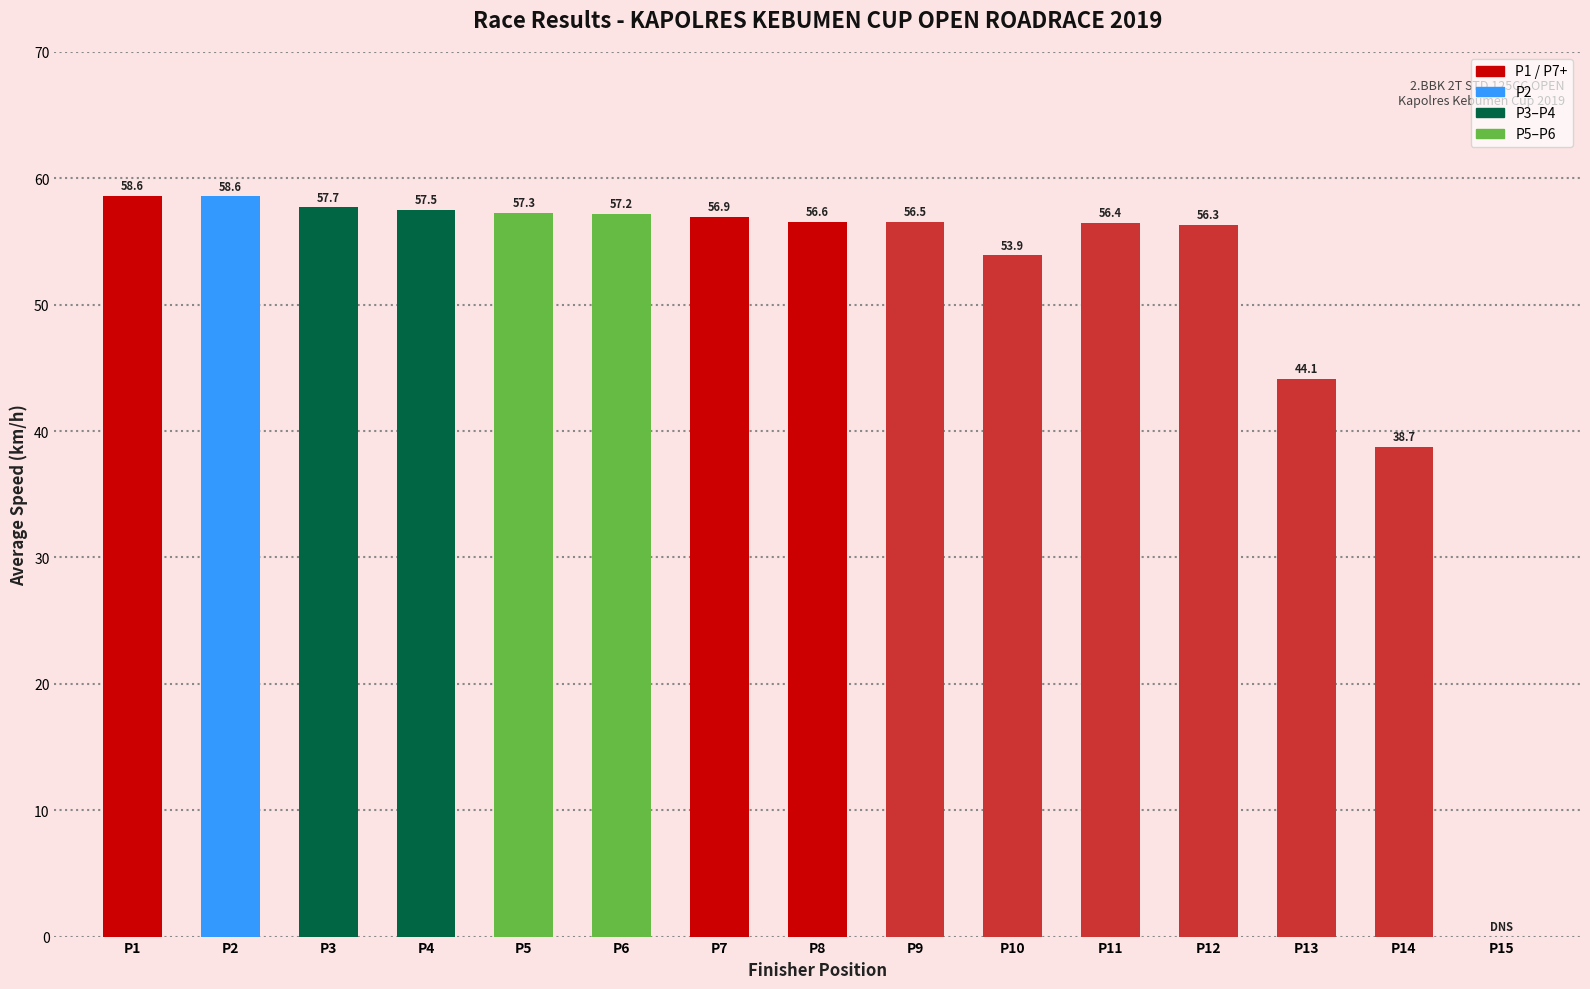

The value at P7 is 56.9. True or false?

True